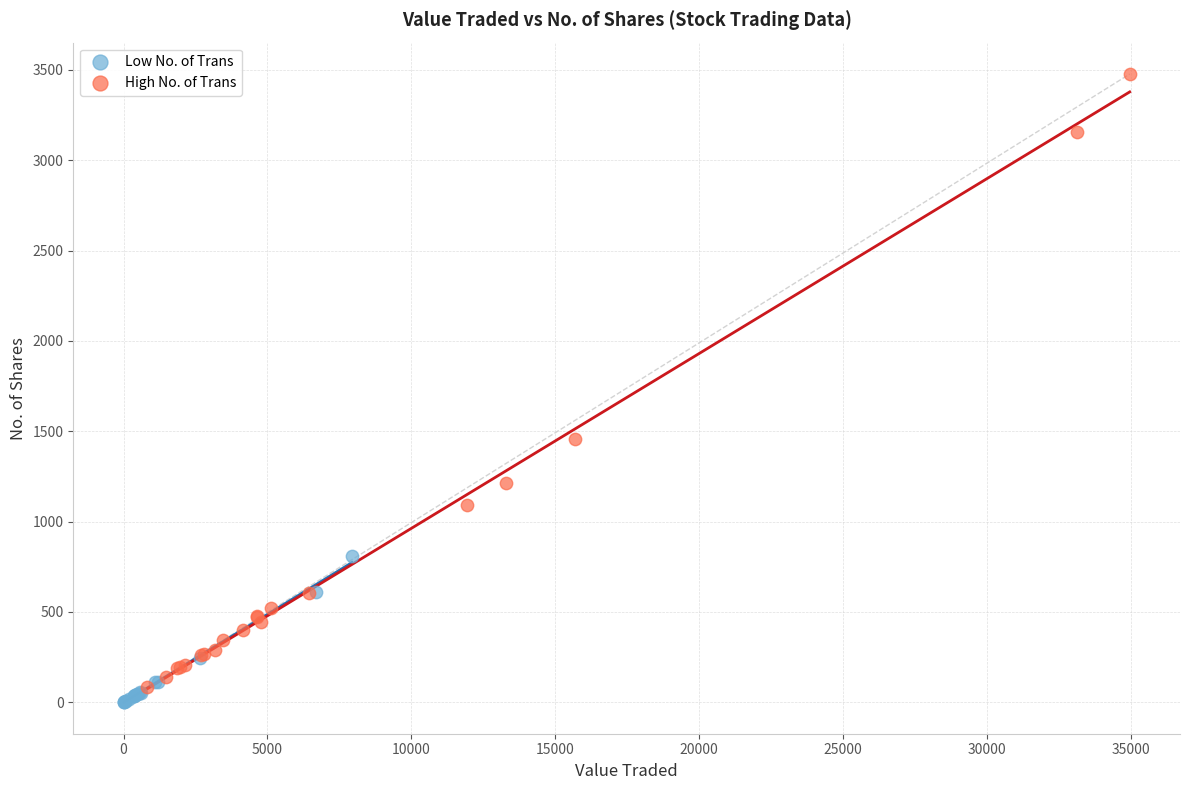

Which series contains the highest Y value?

High No. of Trans